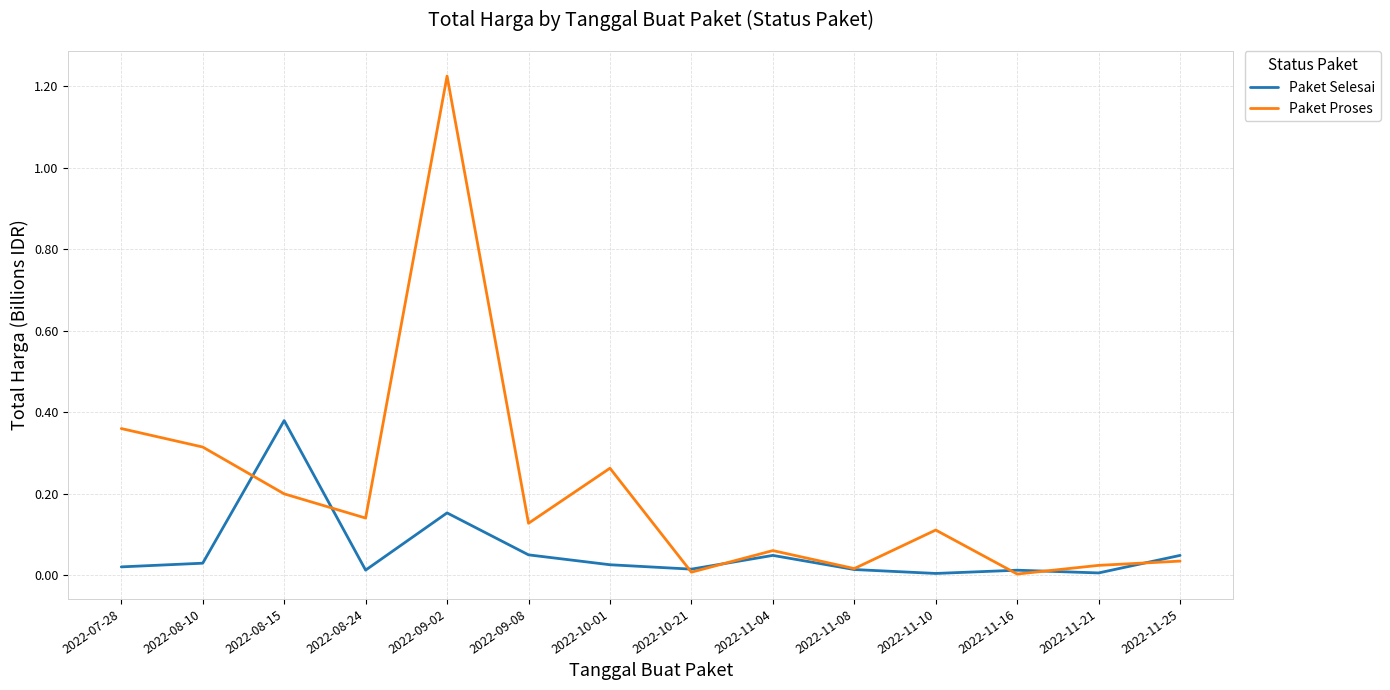

True or false: Paket Selesai has a value of 0.0 at 2022-11-08.

True